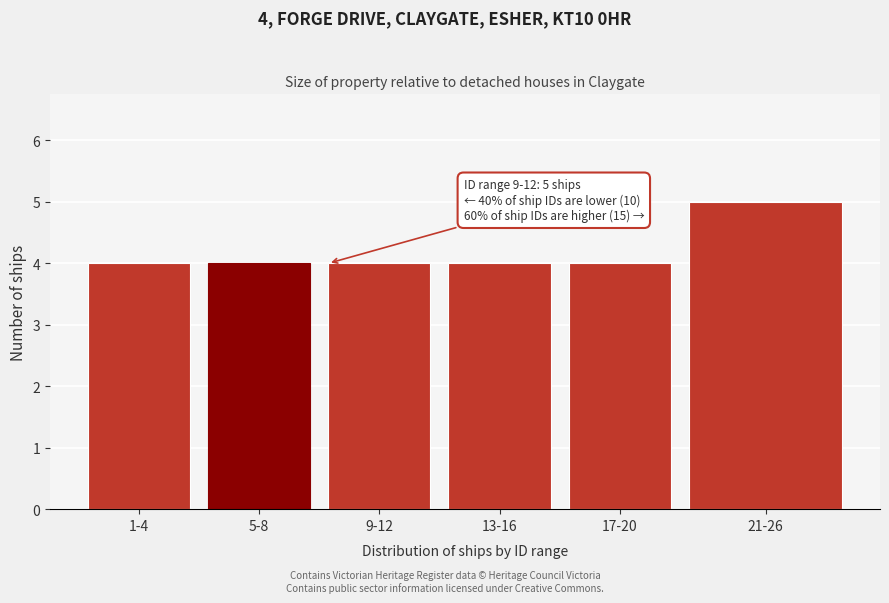

Reading left to right, list all the values displayed in this chart.

4	4	4	4	4	5